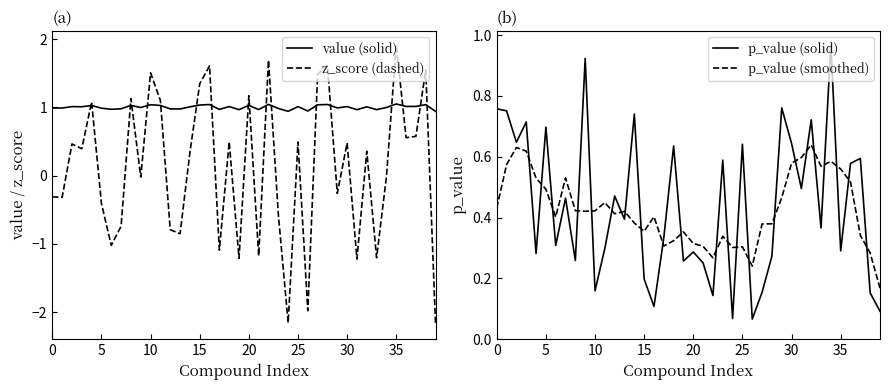

What is the difference between the maximum and minimum values in the p_value (smoothed) series?

0.5